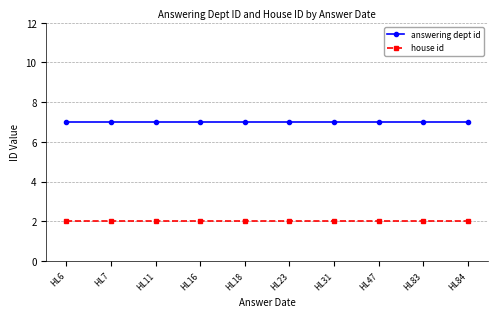

Is it true that house id equals 2 at HL18?

True